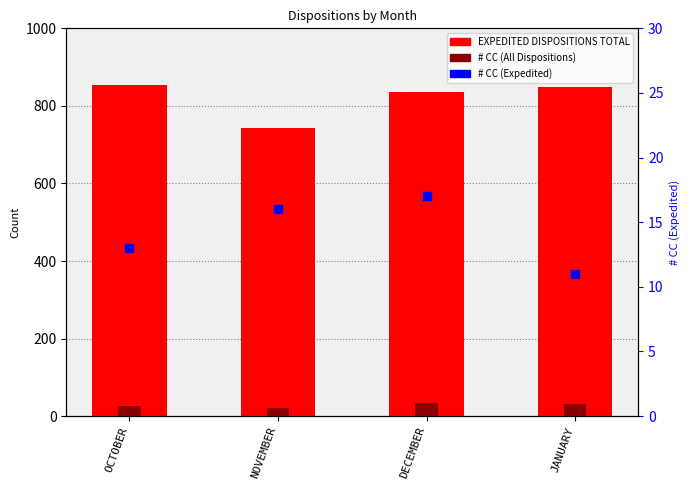

Which series has the largest total across all categories?

EXPEDITED DISPOSITIONS TOTAL